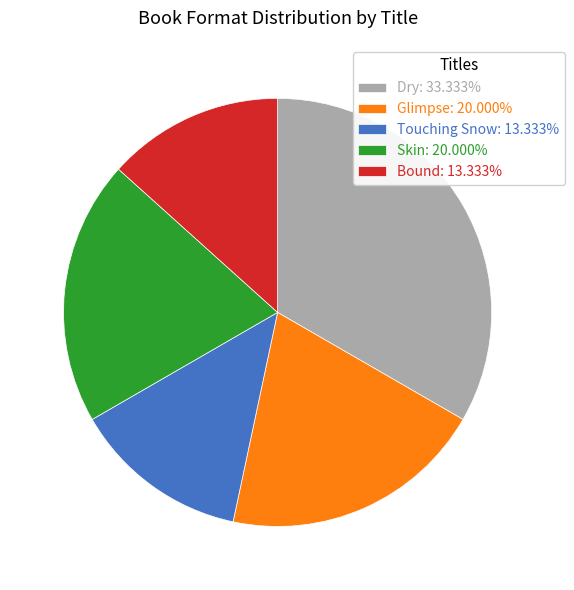

Does Dry: 33.333% account for over 50% of the chart?

No